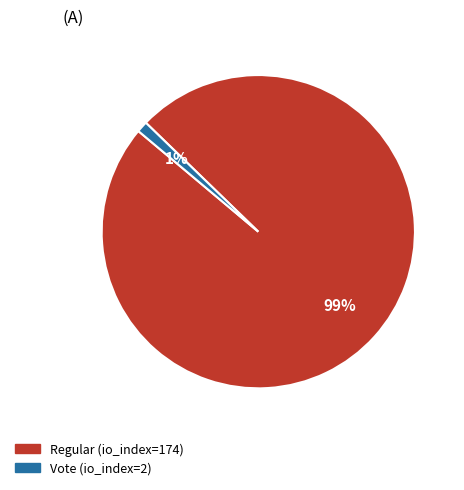

Count the number of slices in the pie.

2